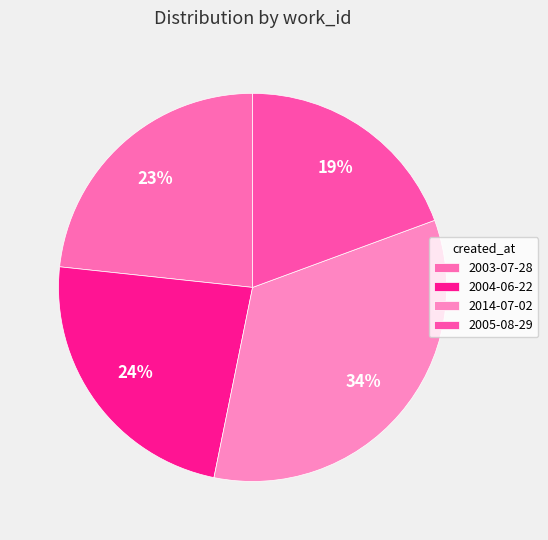

Count the number of slices in the pie.

4